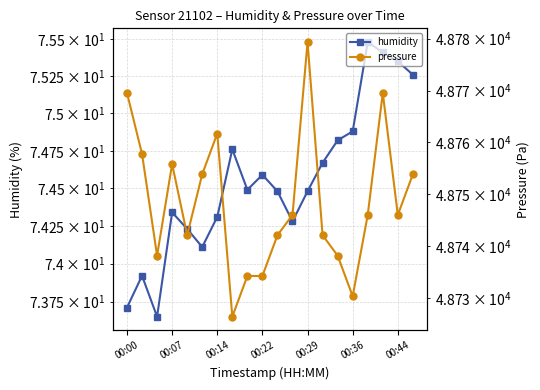

How many lines are shown in the chart?

2